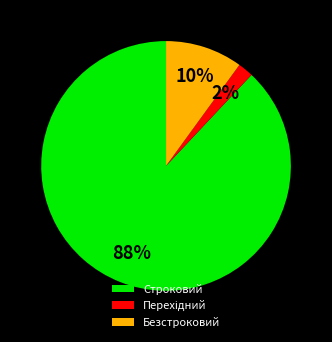

Is it true that Безстроковий is 60% of the pie?

False